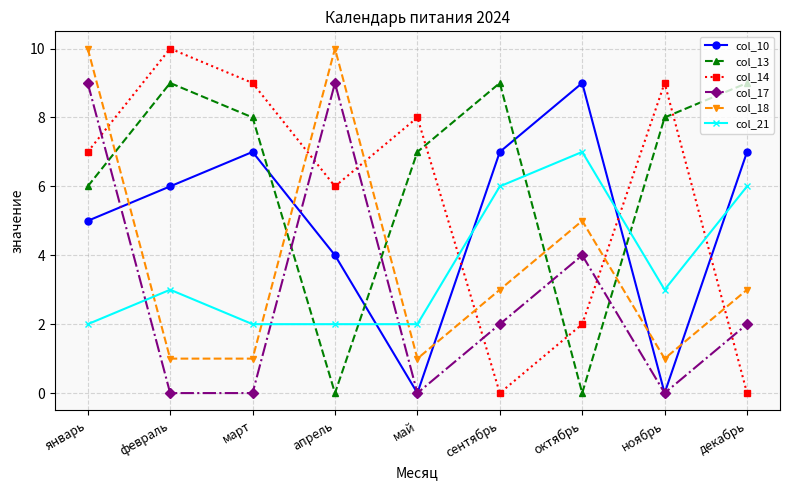

The col_18 series shows 3 at сентябрь. True or false?

True